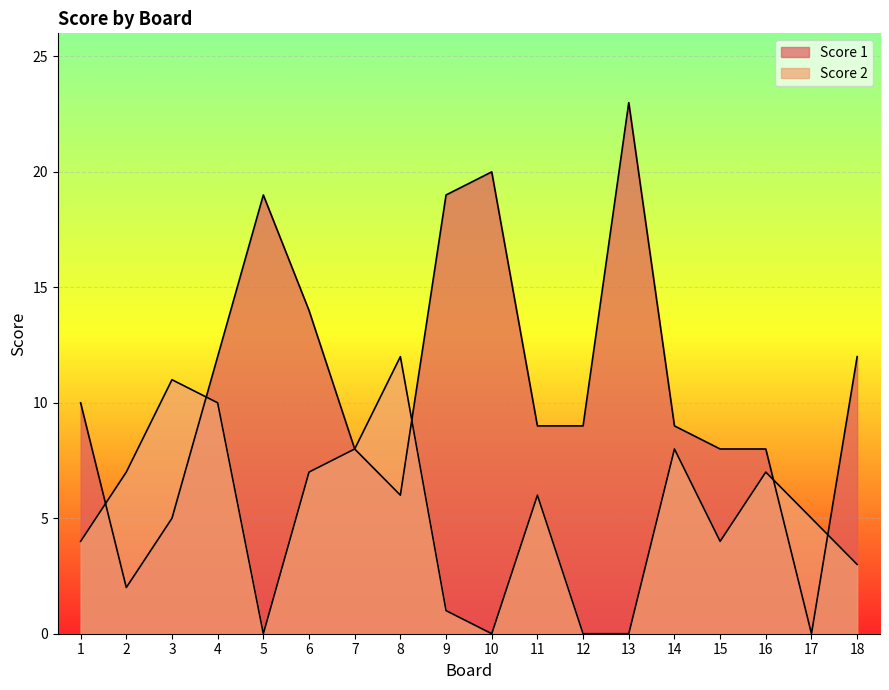

The Score 2 series shows 10 at 16. True or false?

False